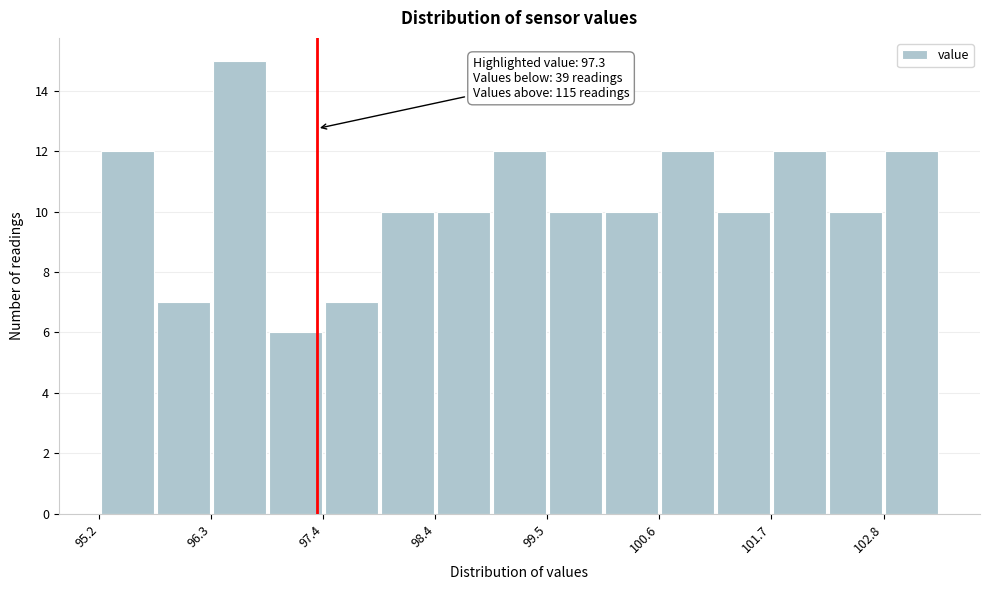

Around what value on the x-axis is the tallest bar? Give the approximate position of its centre, as read against the axis.

96.6